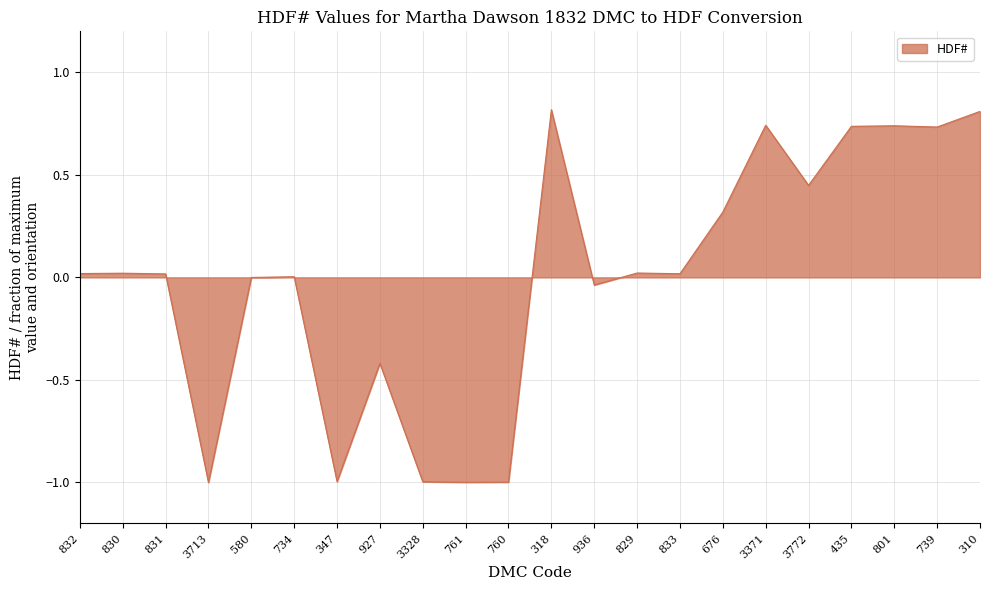

True or false: the data shows -1.0 at 760.

True